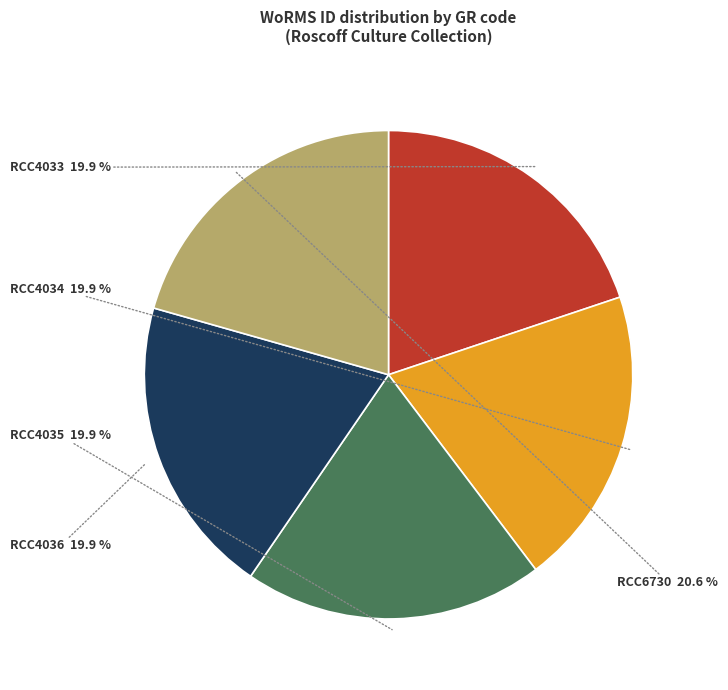

Does any single category account for the majority?

No